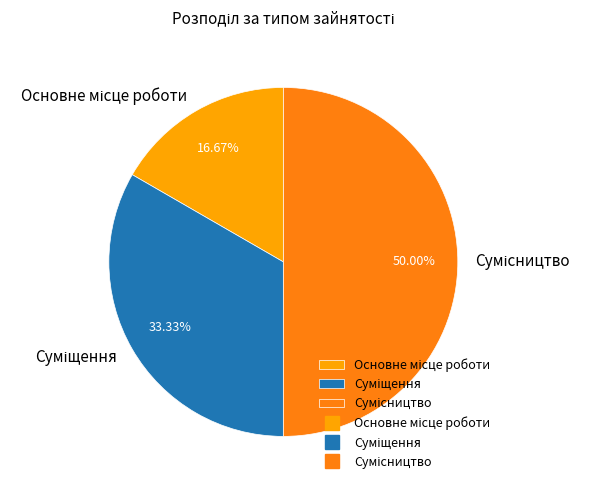

To the nearest percent, what is the difference between the Суміщення and Сумісництво slice percentages?

17%